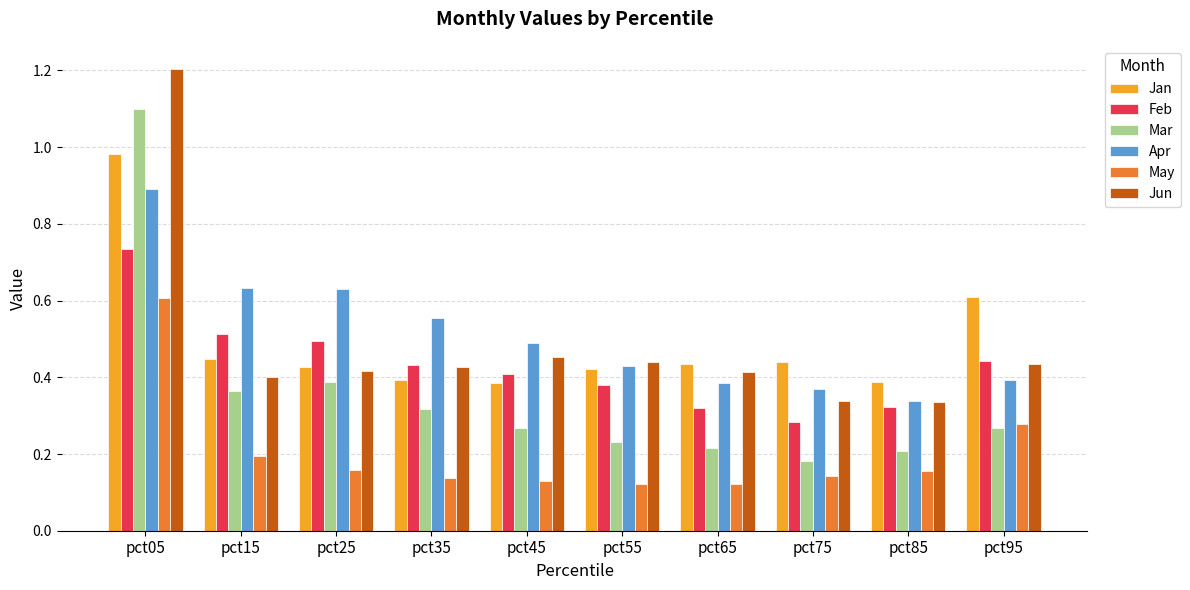

What is the sum of all Apr values?

5.1